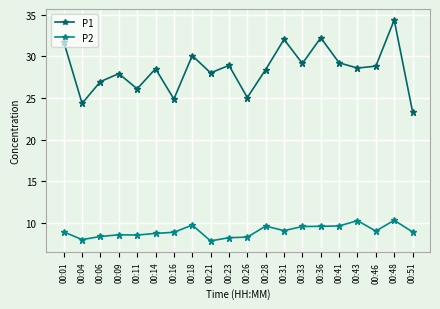

What is the minimum value shown in the chart?

7.8